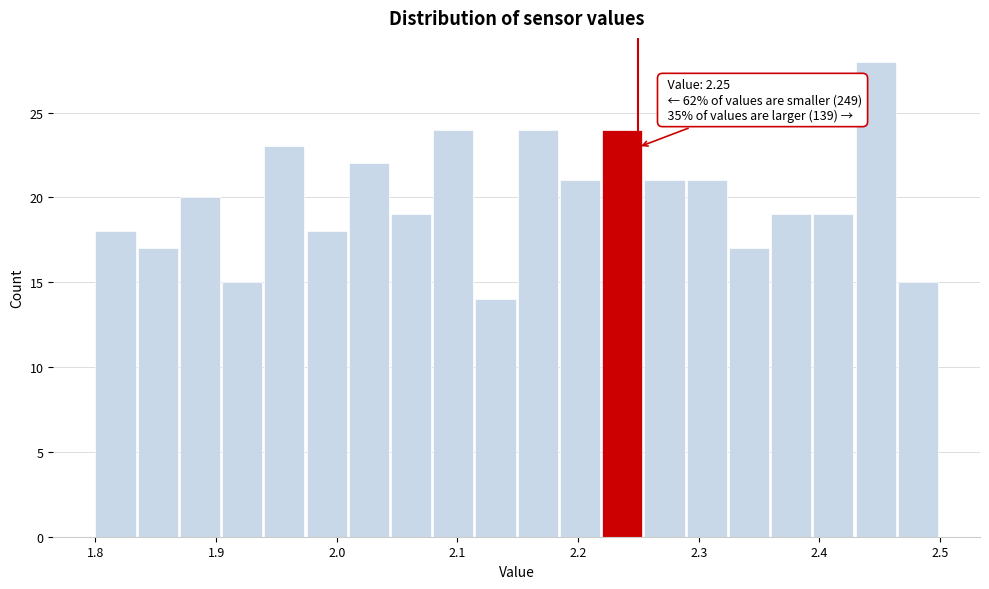

Read against the x-axis, roughly where is the centre of the tallest bar?

2.45